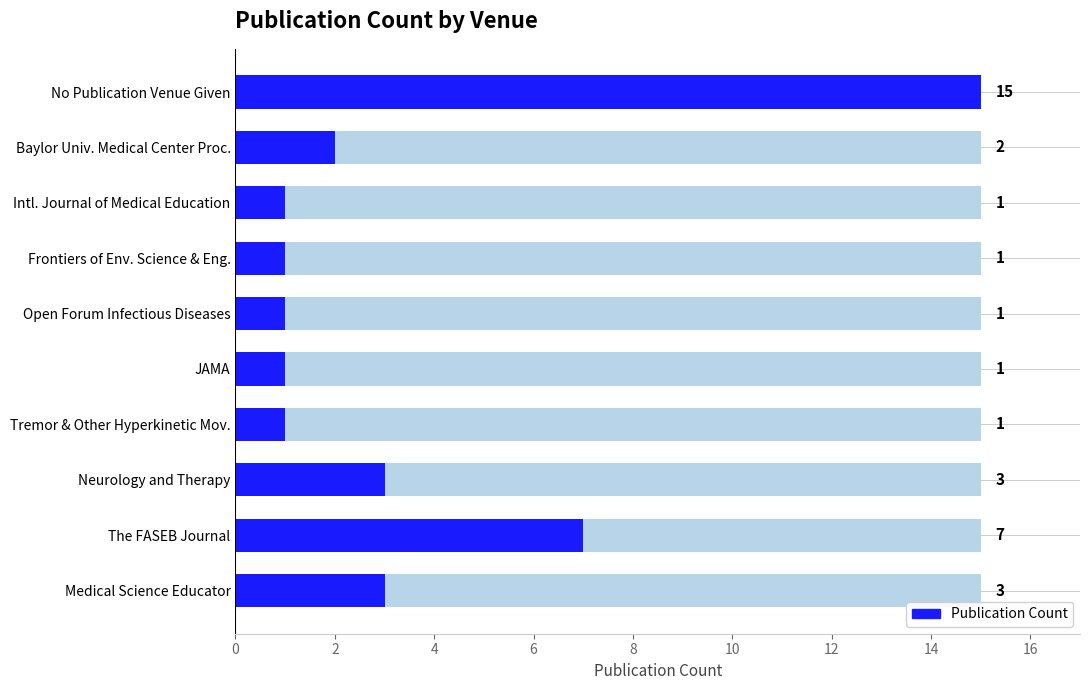

What is the difference between the maximum and second lowest values?

14